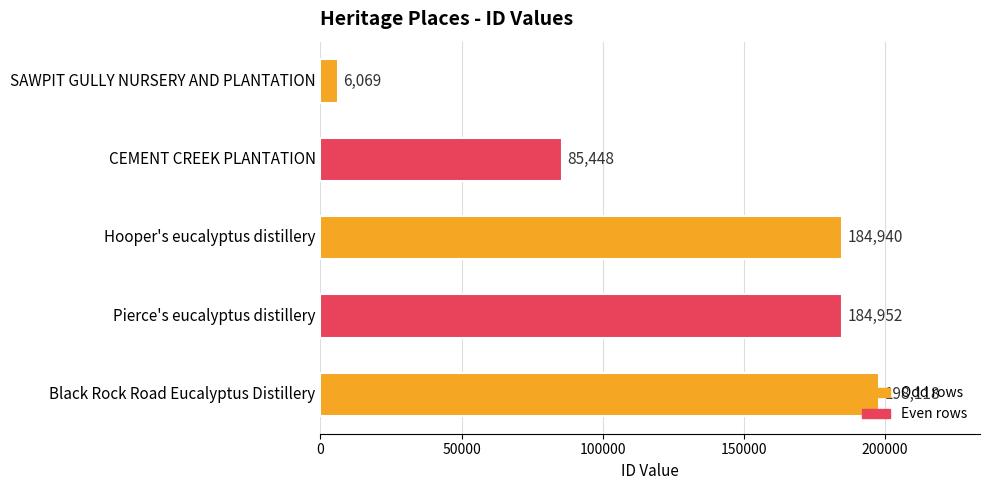

Which has a higher value, Hooper's eucalyptus distillery or Pierce's eucalyptus distillery?

Pierce's eucalyptus distillery